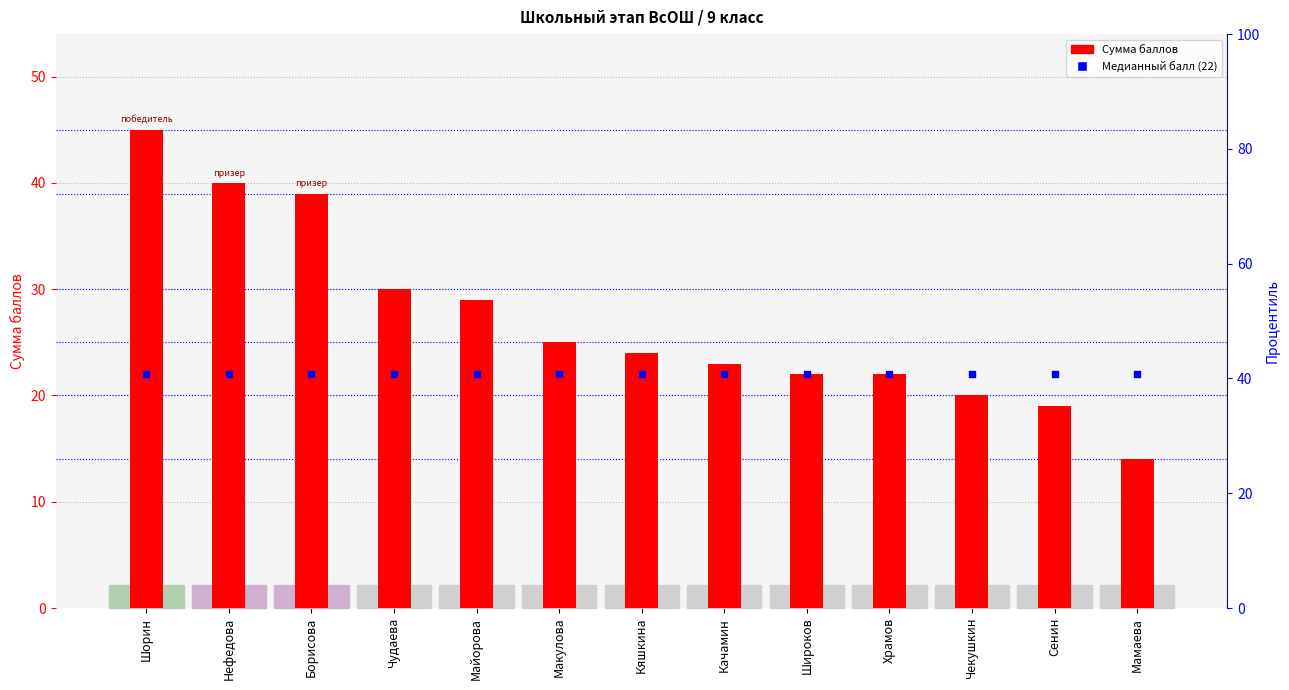

At how many categories does at least one series exceed 35?

3